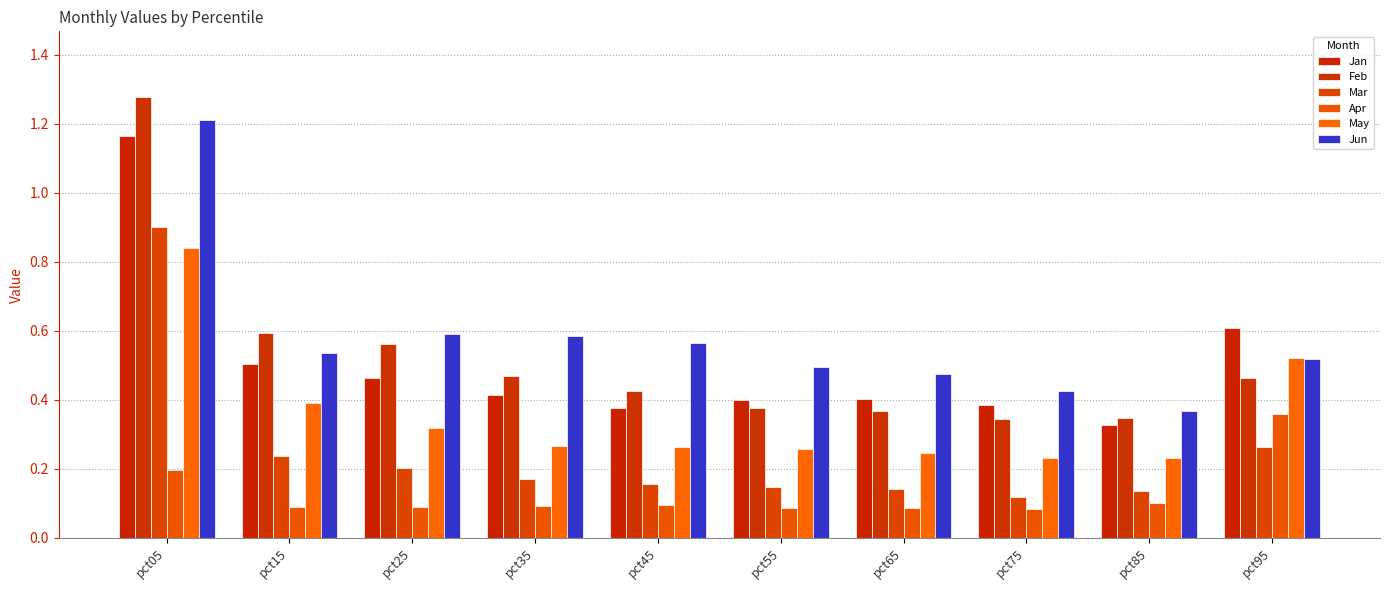

How many series are shown in this chart?

6